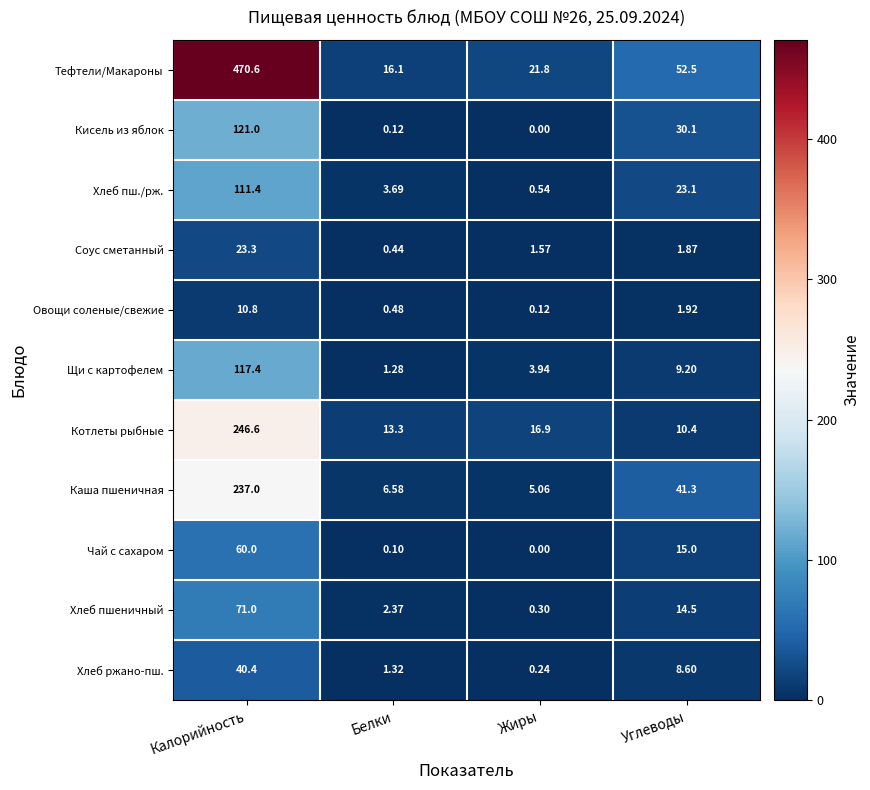

How many values in the Соус сметанный series are below 1?

1